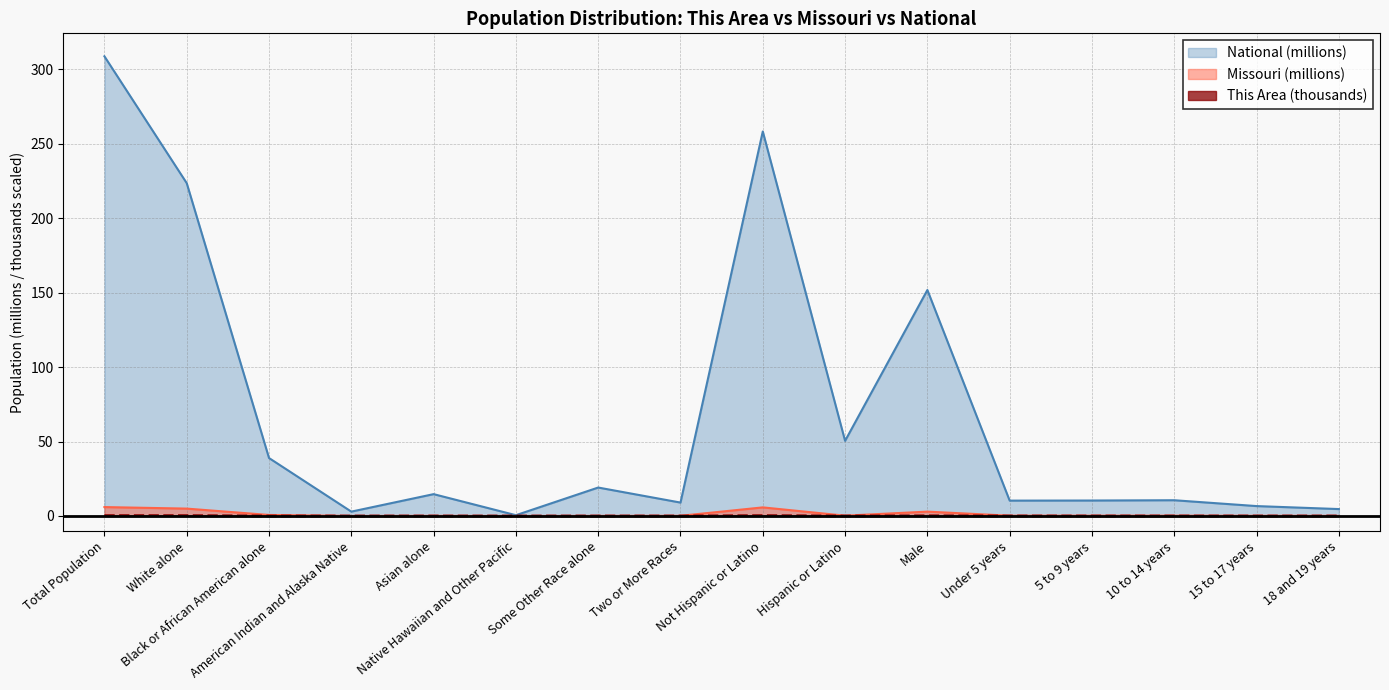

Which has a higher value, Hispanic or Latino or Black or African American alone?

Hispanic or Latino